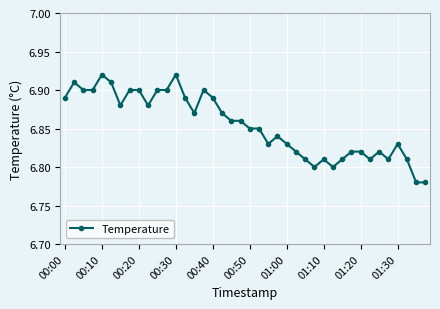

Count the values in the range 6 to 7.

40